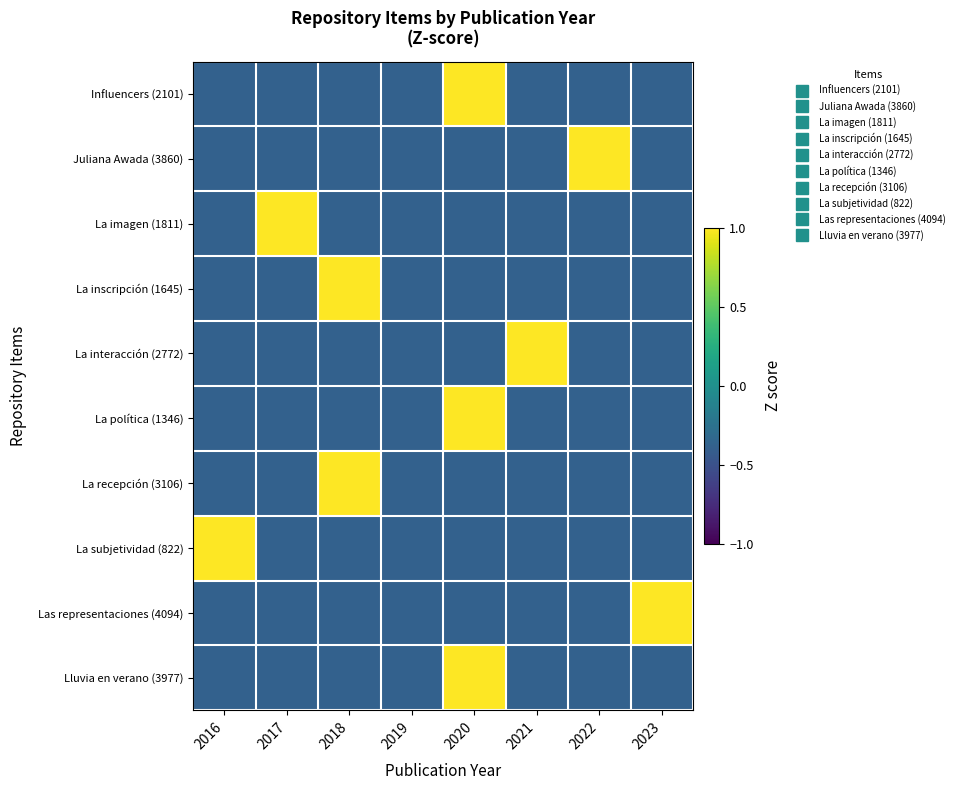

At which category does the chart reach its minimum across all series?

2016